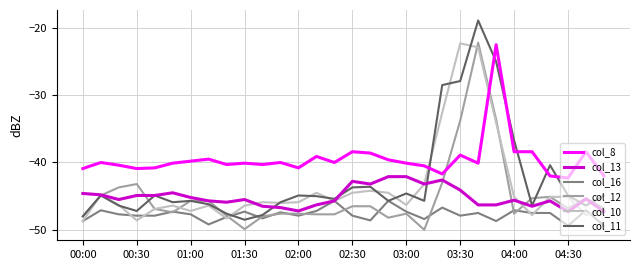

What is the maximum value shown in the chart?

-18.9